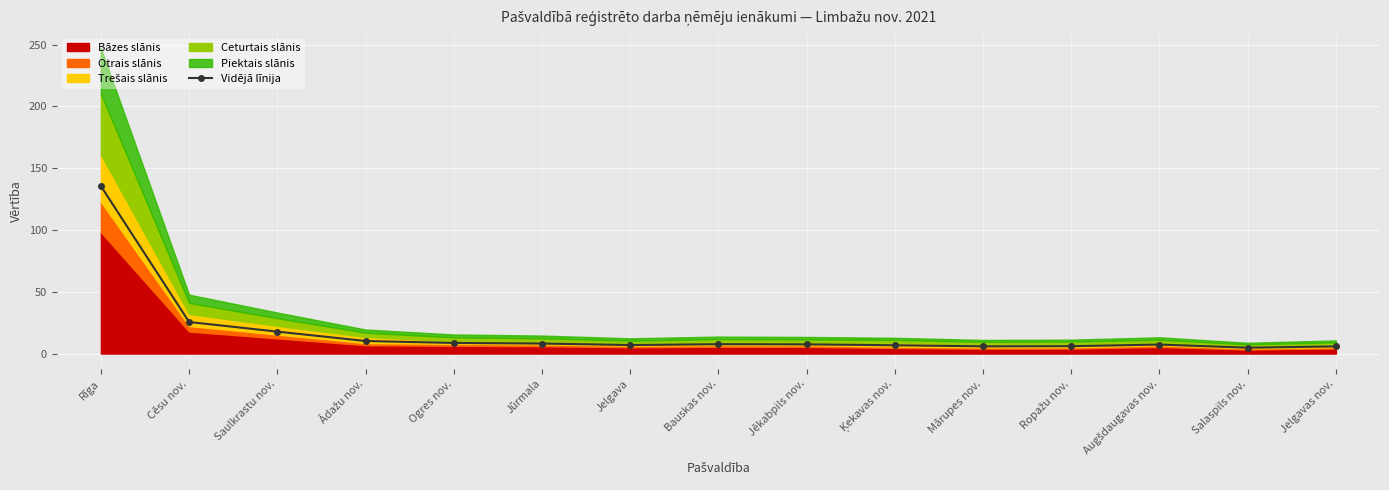

How many points are lower than both their immediate neighbors (excluding endpoints)?

3